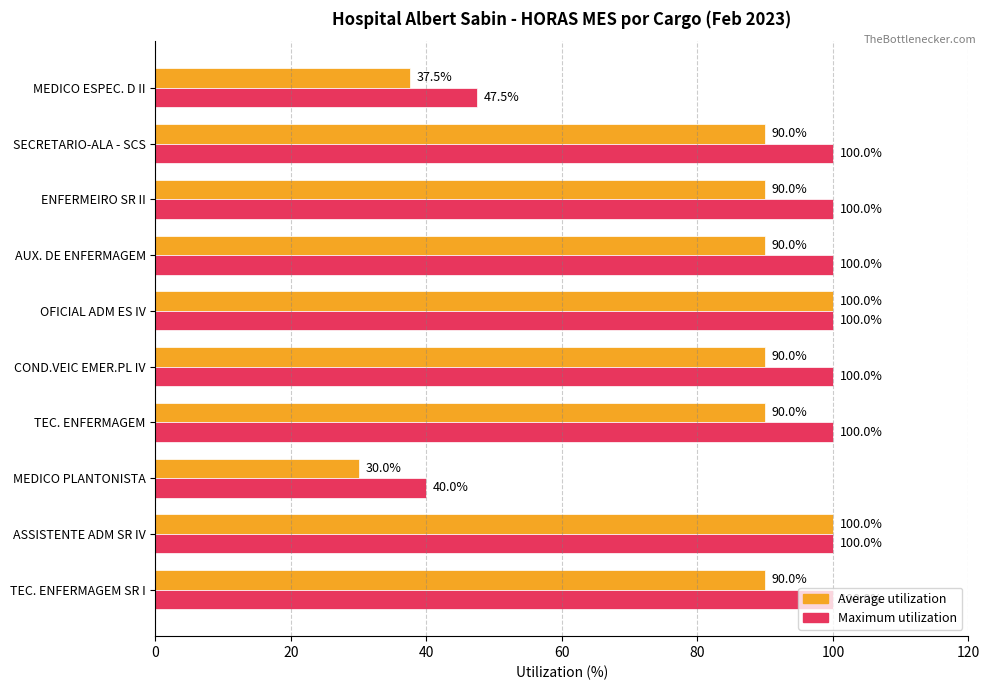

What is the total value across all series at MEDICO ESPEC. D II?

85.0